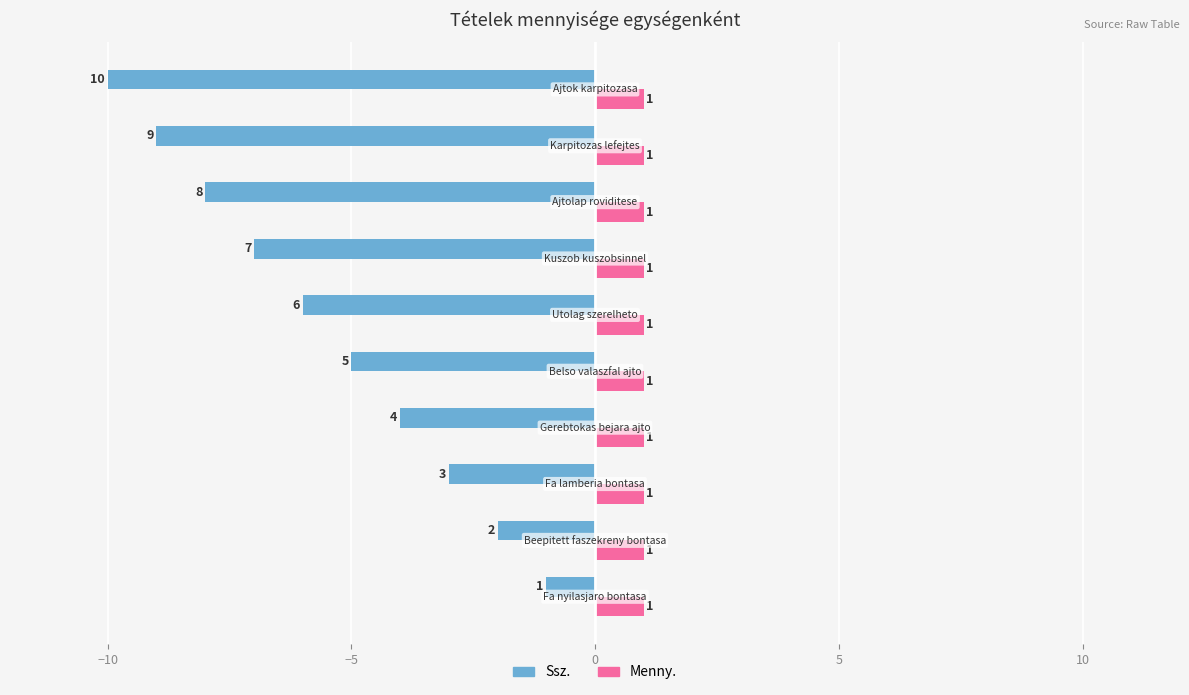

What is the smallest value displayed?

-10